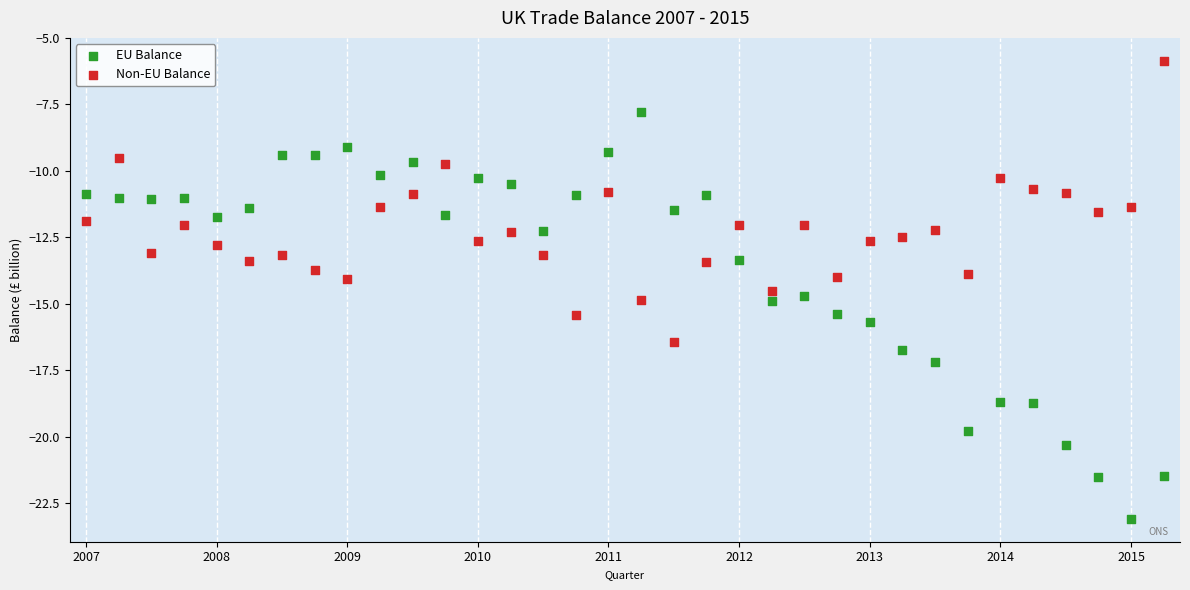

Which series has the largest Y range (max minus min)?

EU Balance